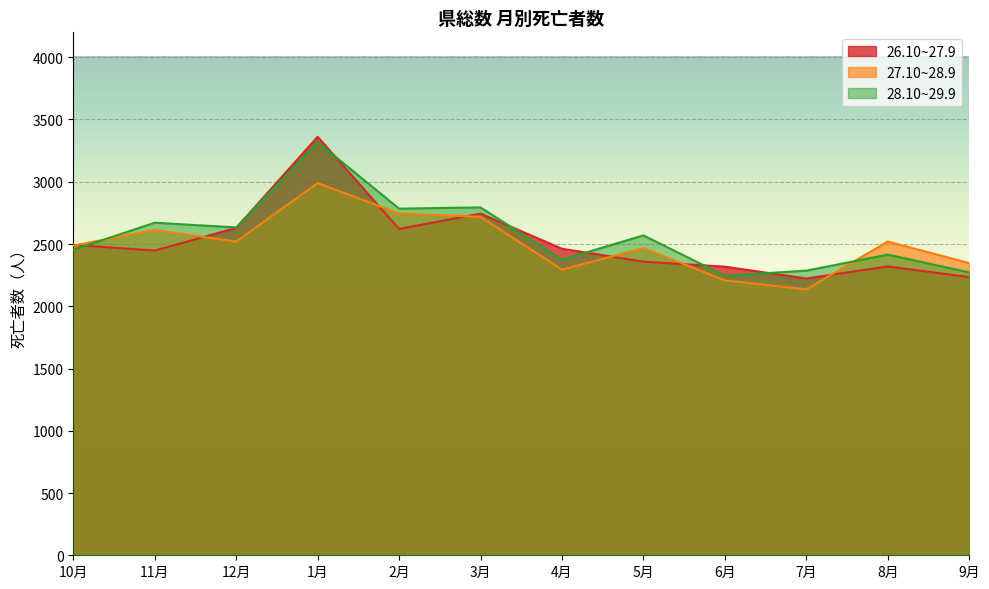

Between which two adjacent categories do 26.10~27.9 and 27.10~28.9 first intersect?

10月 and 11月